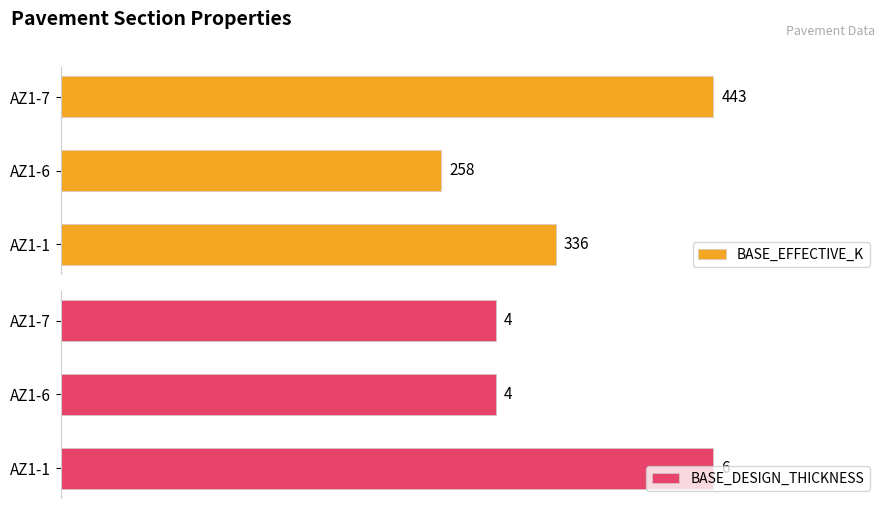

Where is BASE_EFFECTIVE_K nearest to the value 350?

AZ1-1